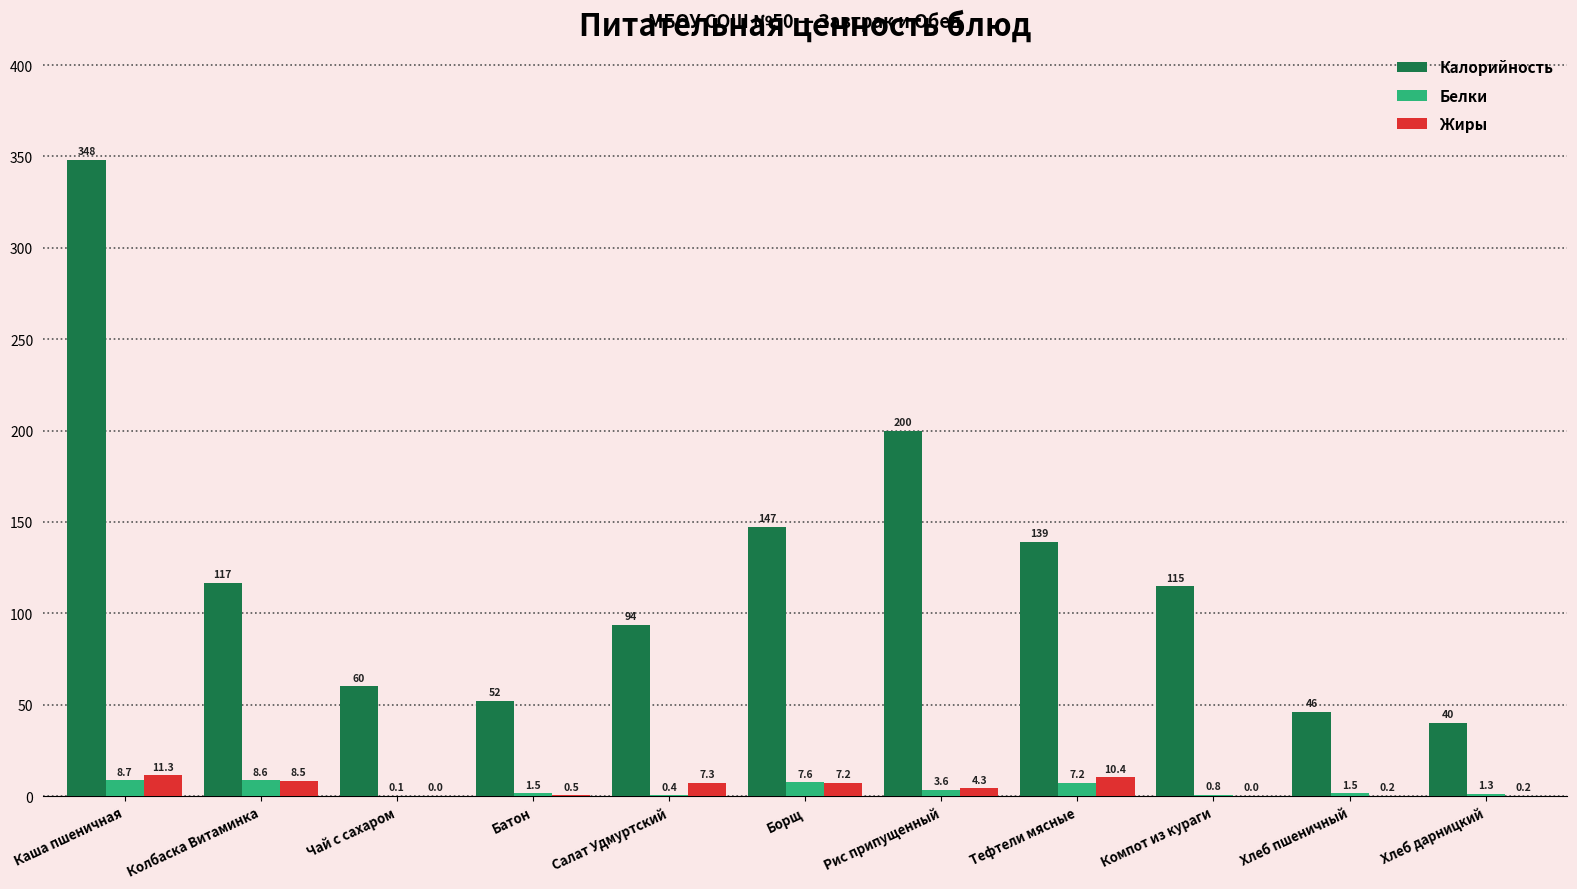

At which label does Калорийность first exceed 114?

Каша пшеничная